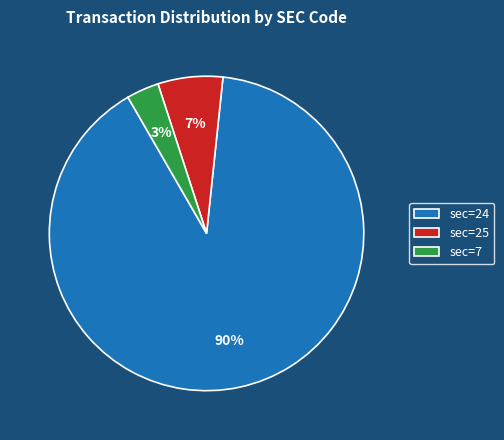

True or false: sec=25 accounts for 7% of the total.

True